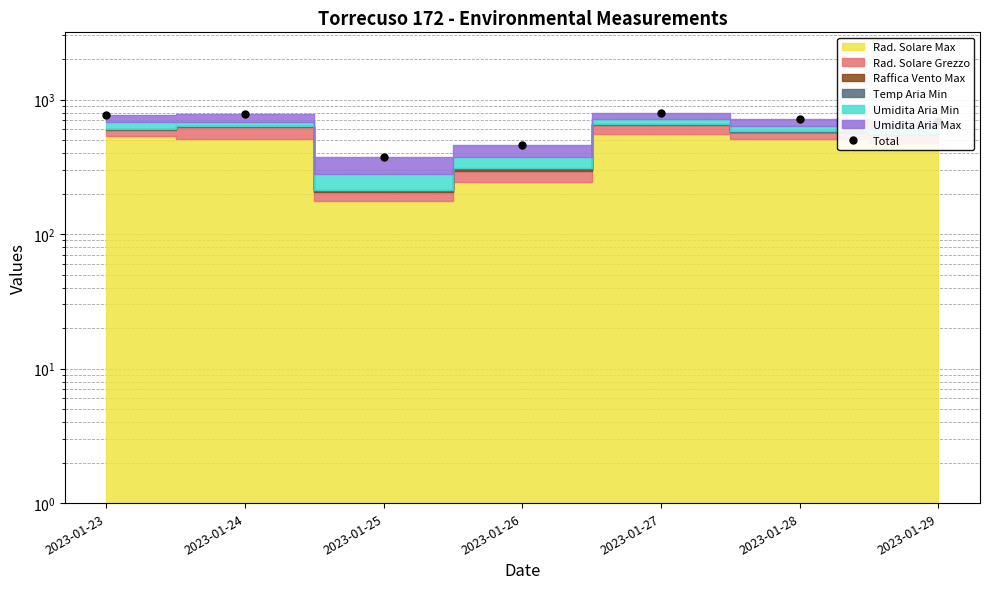

Reading left to right, transcribe all the data shown in this chart.

772.6	780.8	373.1	455.8	794.3	722.6	688.8